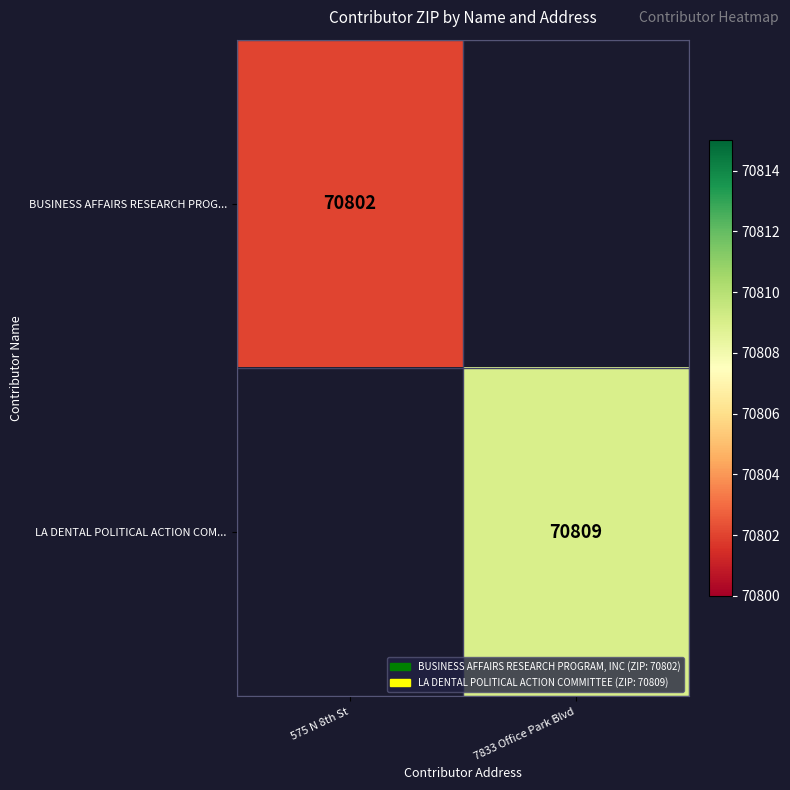

True or false: LA DENTAL POLITICAL ACTION COM... has a value of 70809 at 7833 Office Park Blvd.

True